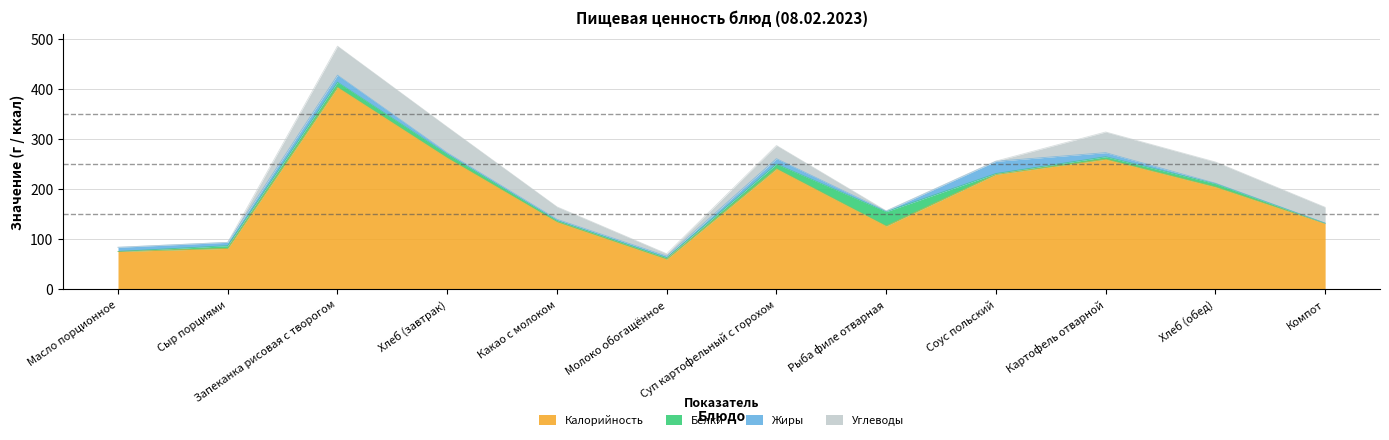

Where do Углеводы and Белки first cross each other?

Сыр порциями and Запеканка рисовая с творогом